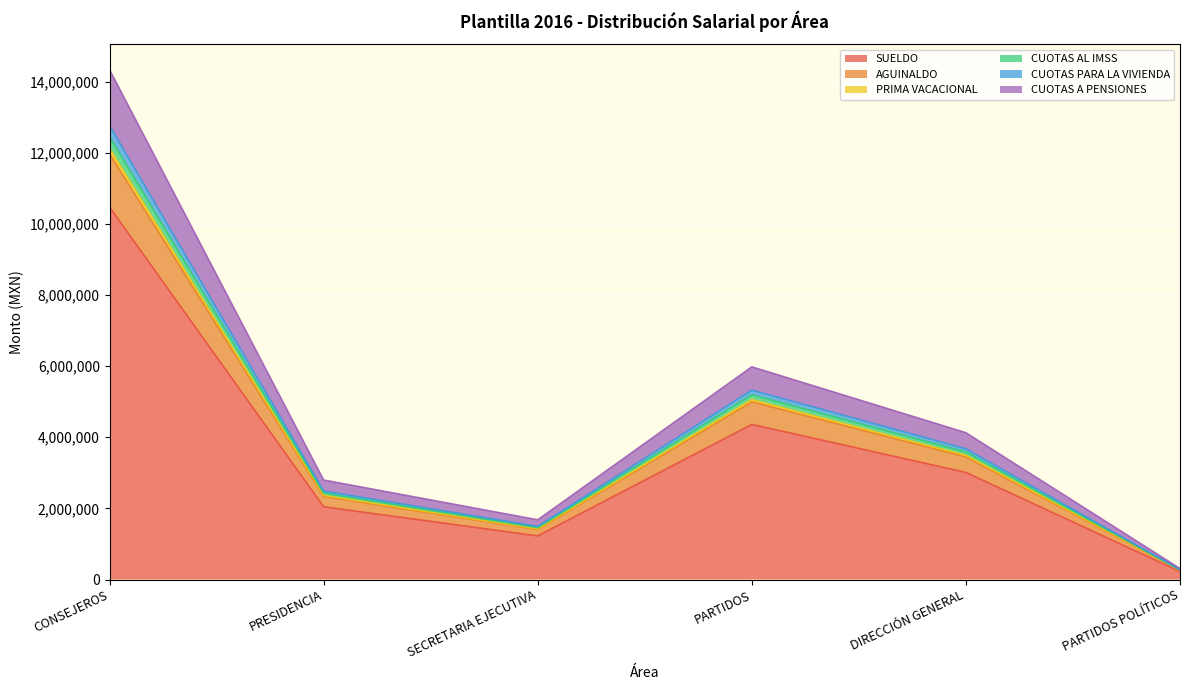

What is the average value of the SUELDO series?

3943647.9